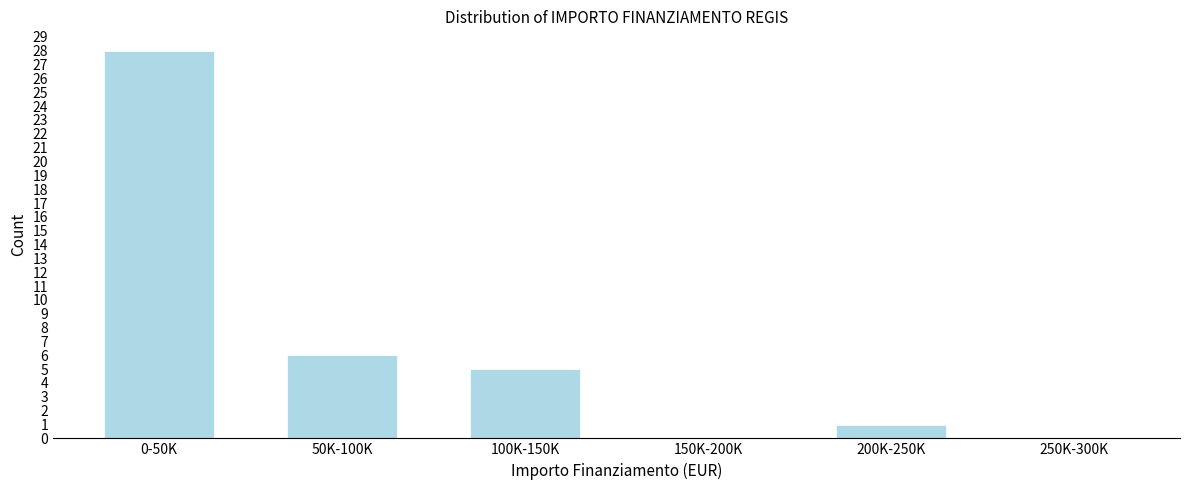

Reading left to right, list all the values displayed in this chart.

0-50K=28	50K-100K=6	100K-150K=5	150K-200K=0	200K-250K=1	250K-300K=0